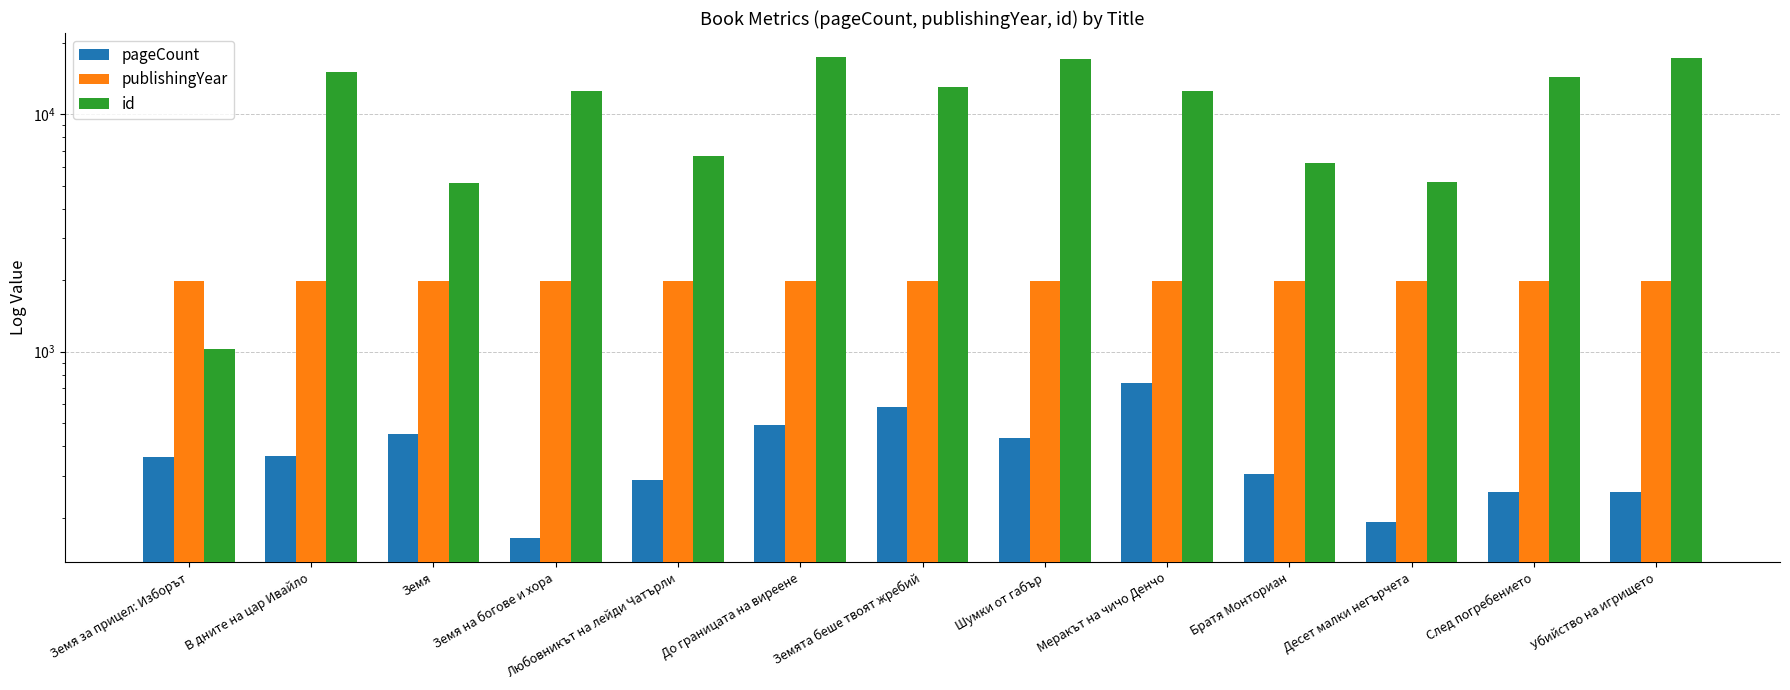

What is the spread (max minus min) of values at Земя?

4695